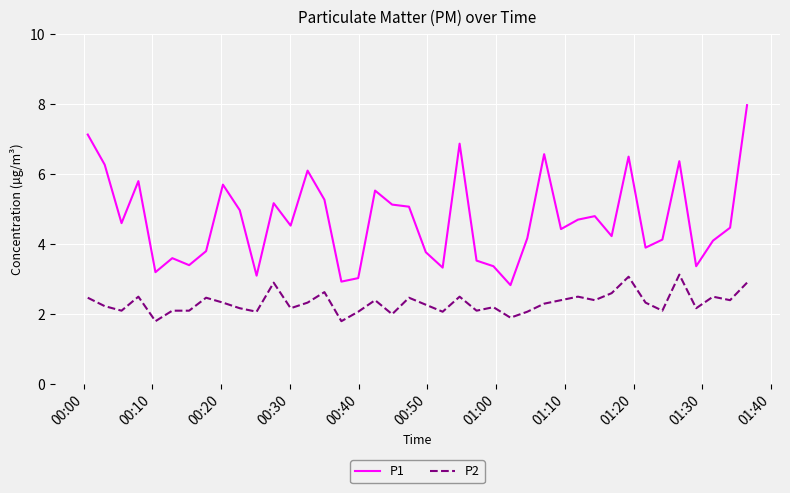

Does the chart display data point markers on the line(s)?

No